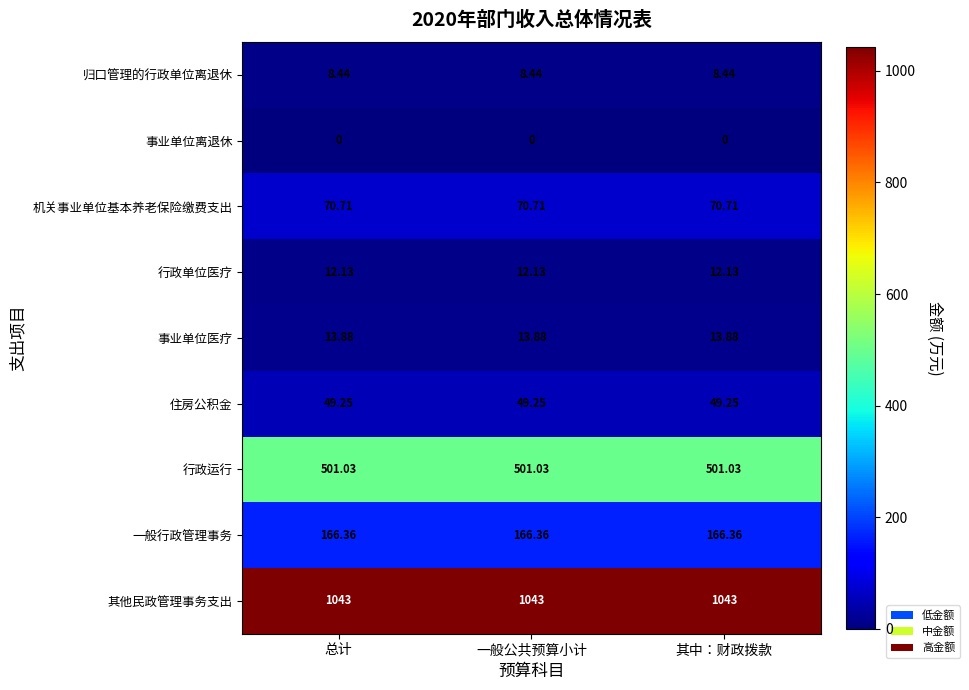

Is the value of 事业单位医疗 at 总计 greater than the value of 一般行政管理事务 at 总计?

No